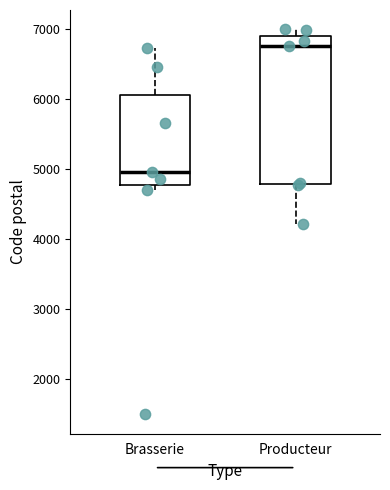

Reading left to right, transcribe this box plot: for each box, give where its median line is, the range the box spans, and where its two whiskers end, as read against the y-axis. The values are not printed on the chart, so give them approximately, as read against the axis.

Brasserie: median 5000, box 4800 to 6100, whiskers 4700 to 6700
Producteur: median 6800, box 4800 to 6900, whiskers 4200 to 7000